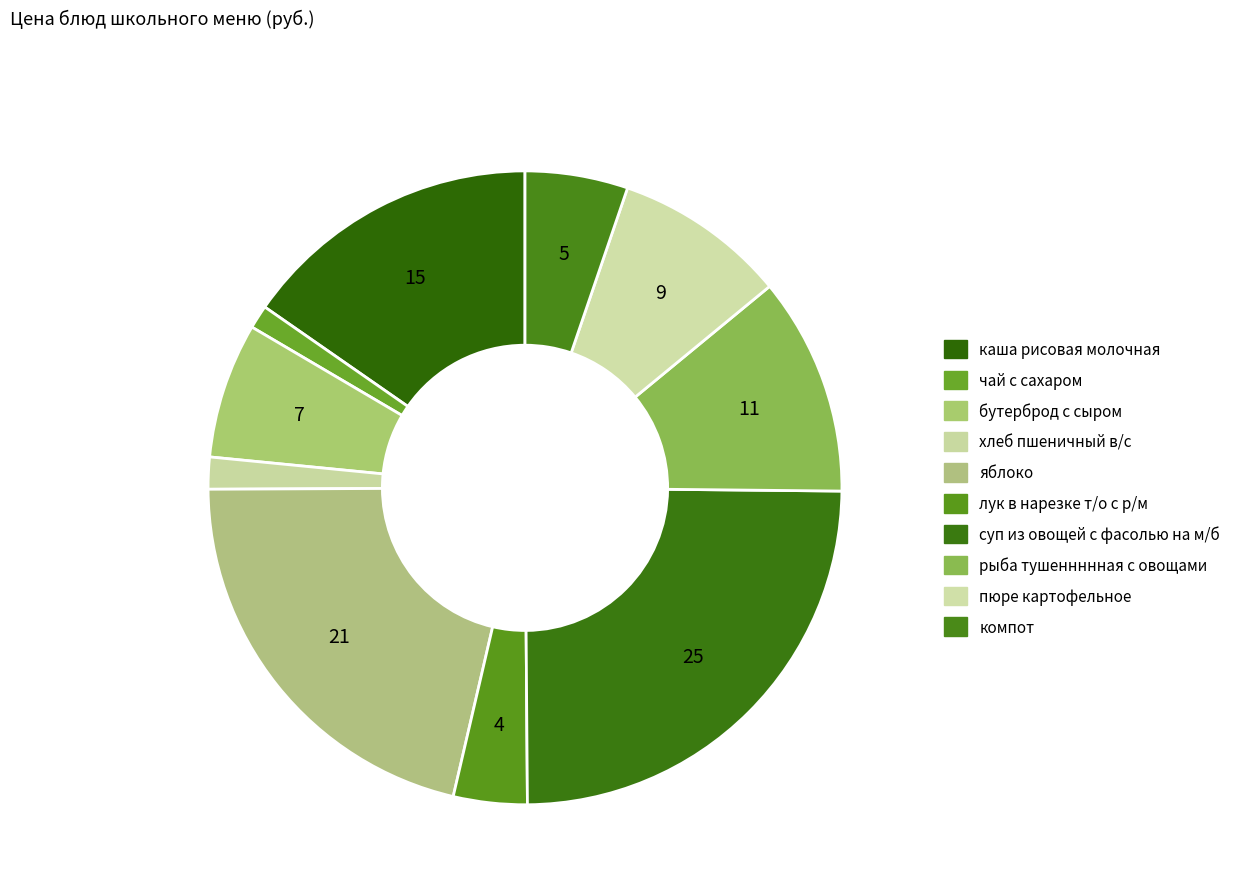

Rank the categories by value from lowest to highest.

чай с сахаром, хлеб пшеничный в/с, лук в нарезке т/о с р/м, компот, бутерброд с сыром, пюре картофельное, рыба тушеннннная с овощами, каша рисовая молочная, яблоко, суп из овощей с фасолью на м/б